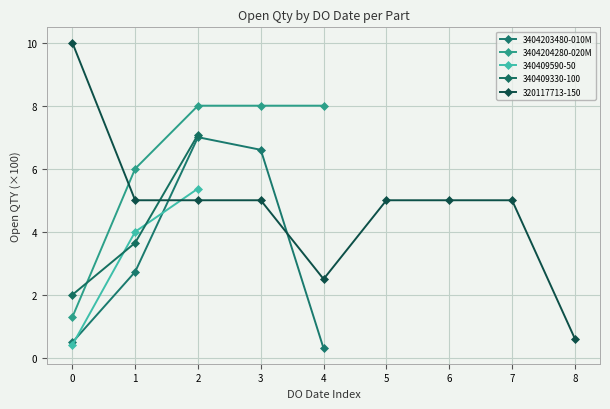

True or false: 3404204280-020M has a value of 1.3 at 0.

True